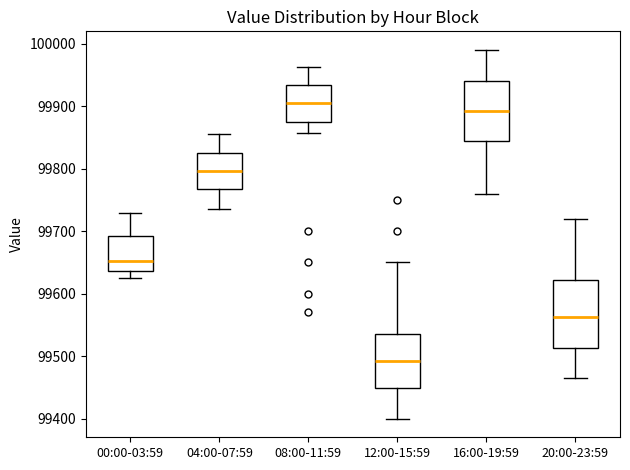

Where does the median line of the box for 04:00-07:59 sit on the y-axis? The values are not printed on the chart, so give them approximately, as read against the axis.

99800